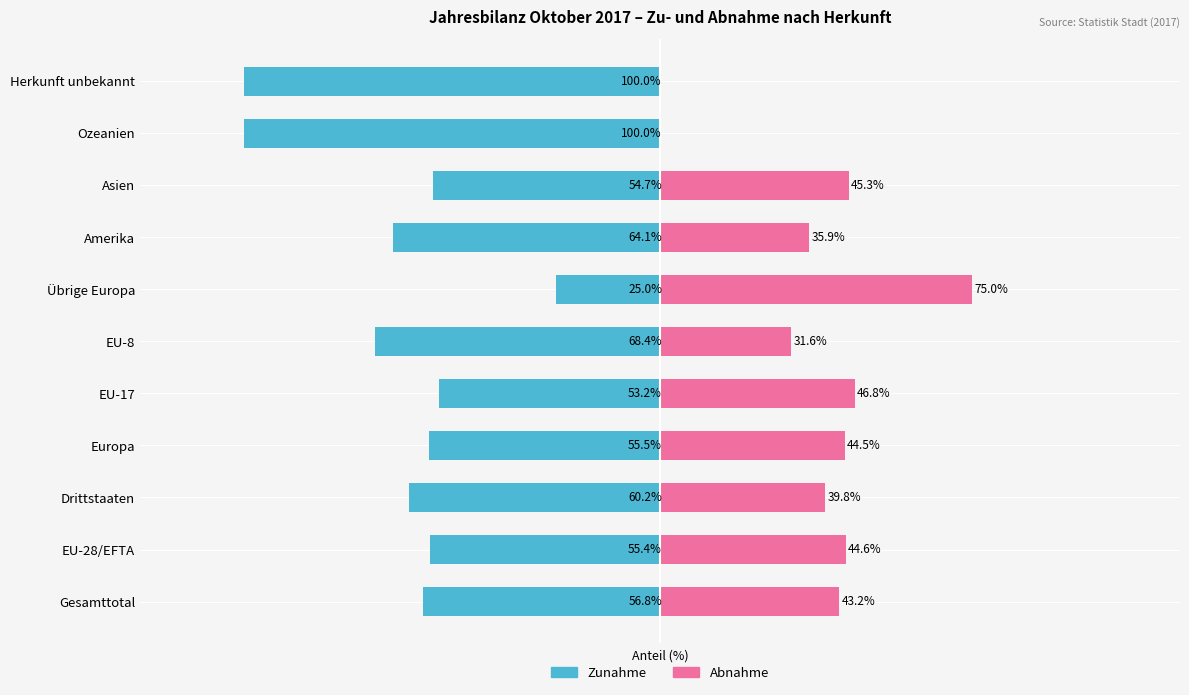

How many bars are there in total?

22